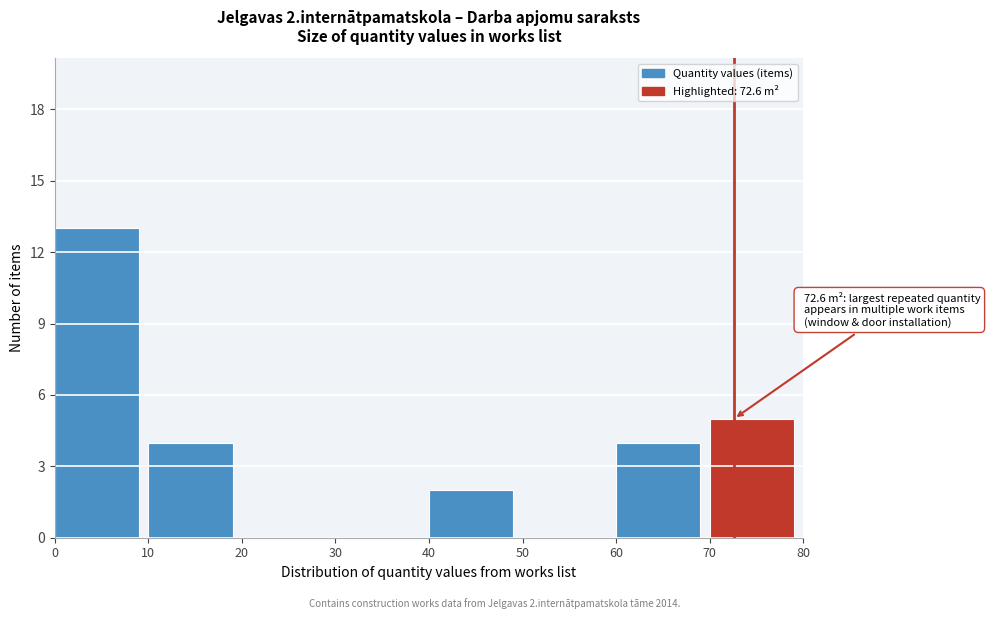

Over which range of the x-axis is the bar tallest?

0 to 10